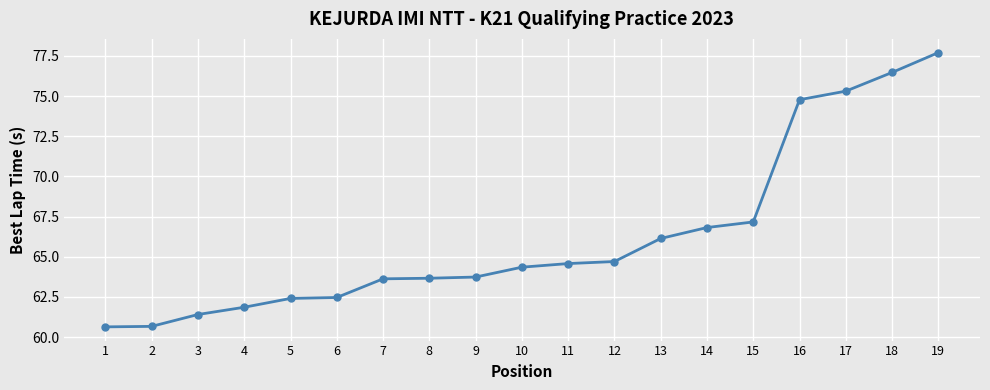

At which label does the data first exceed 64?

10